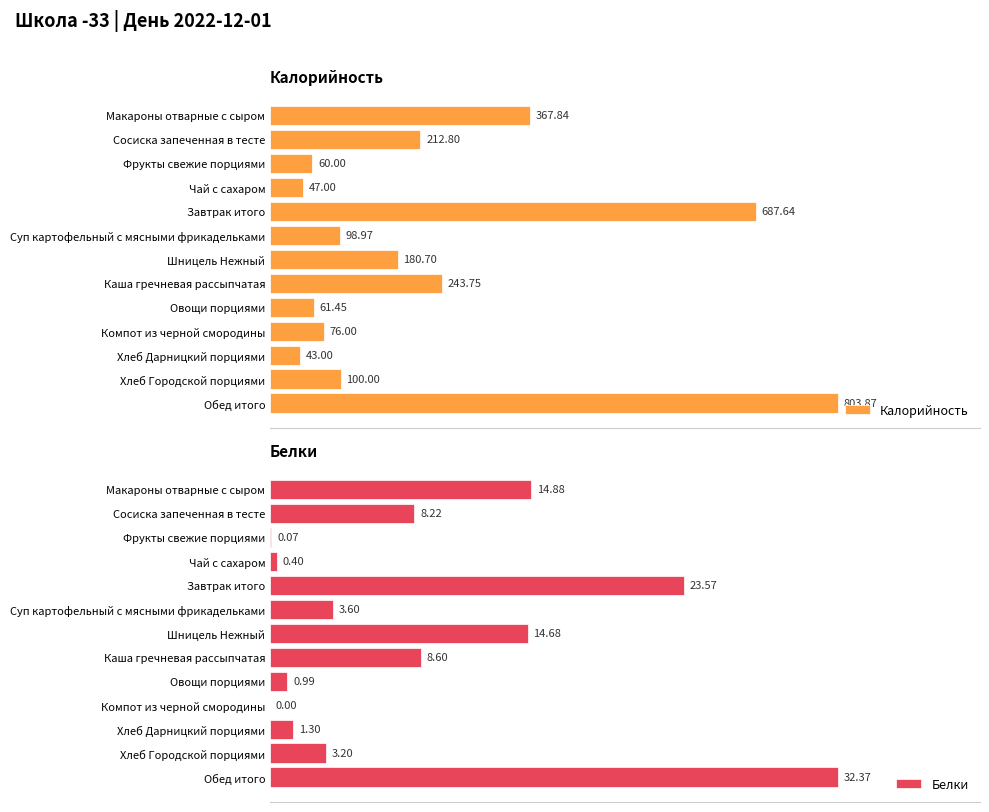

At which label is Калорийность closest to 423?

Макароны отварные с сыром